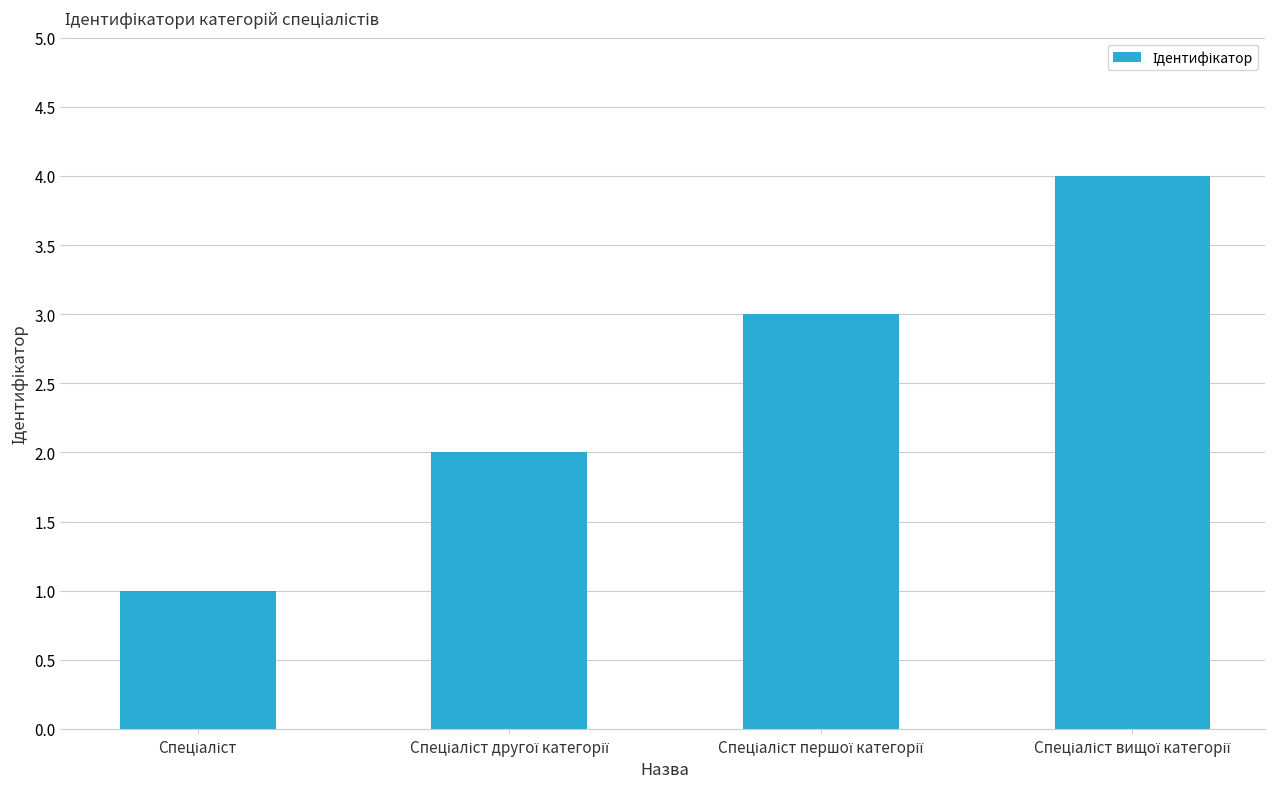

Does the chart contain any negative values?

No